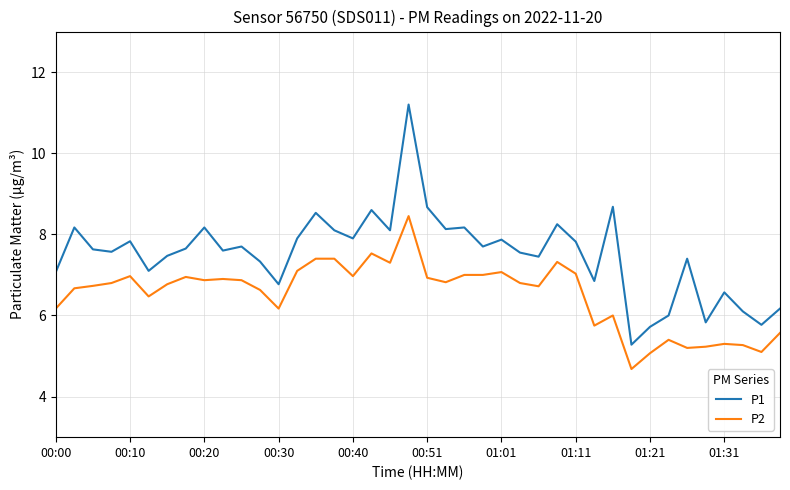

Rank the series by their average value, from lowest to highest.

P2, P1